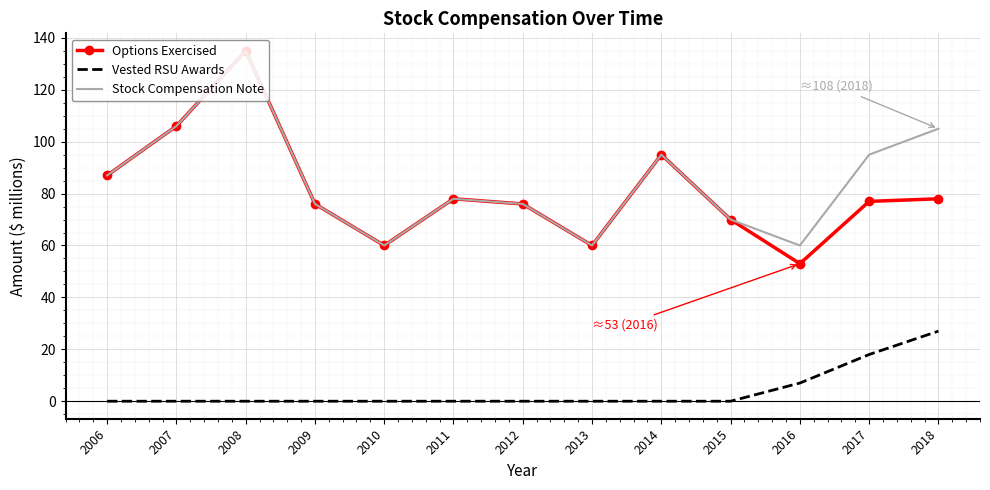

The value of Vested RSU Awards at 2015 is 12. True or false?

False